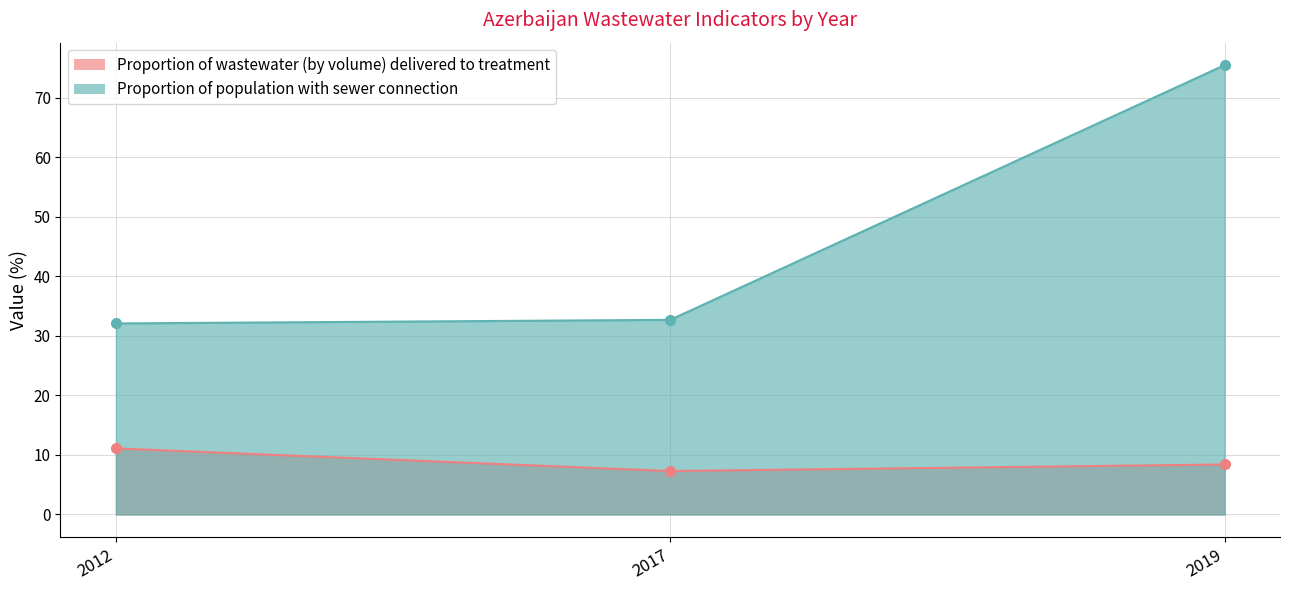

List the labels in order of Proportion of wastewater (by volume) delivered to treatment value, largest first.

2012, 2019, 2017